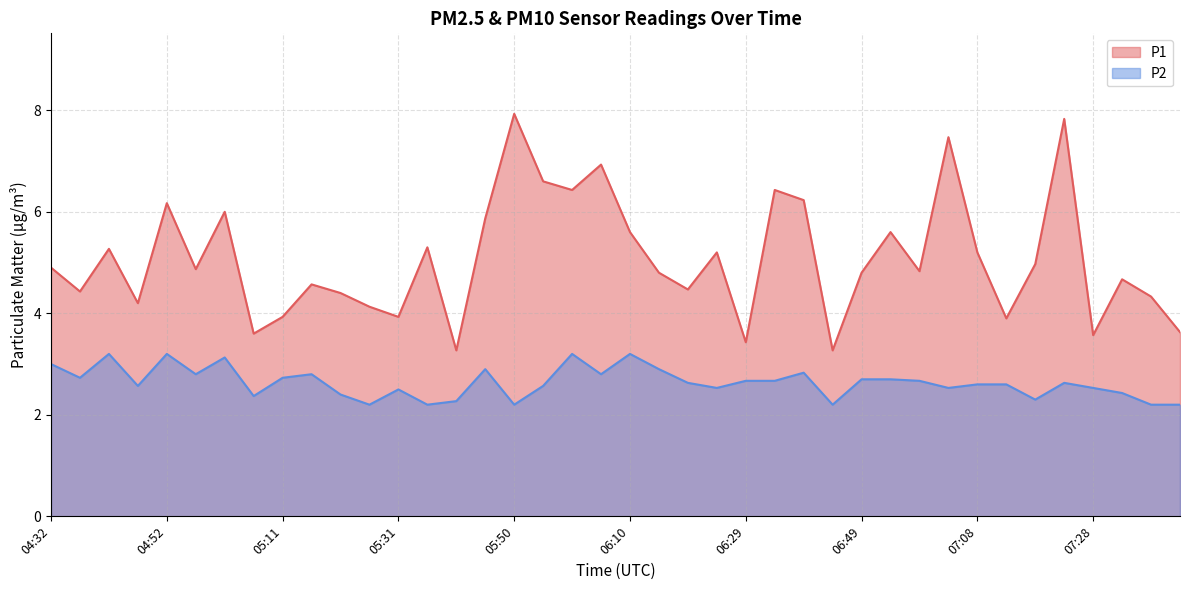

Does the chart have visible grid lines?

Yes